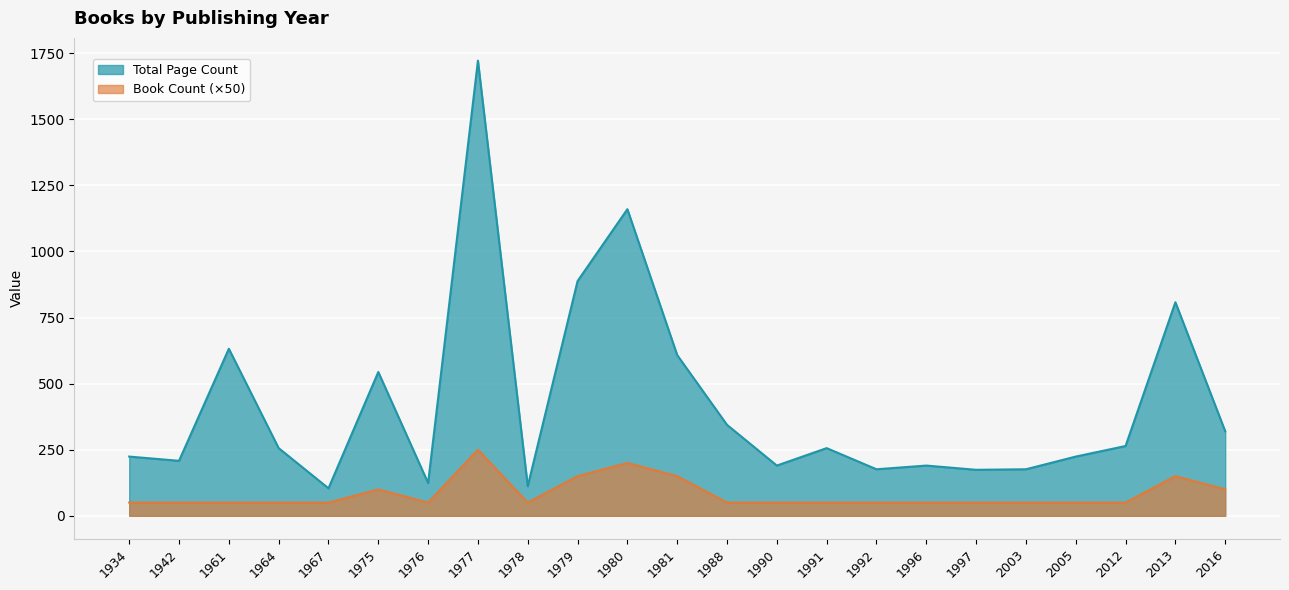

Which series has the largest total across all categories?

Total Page Count